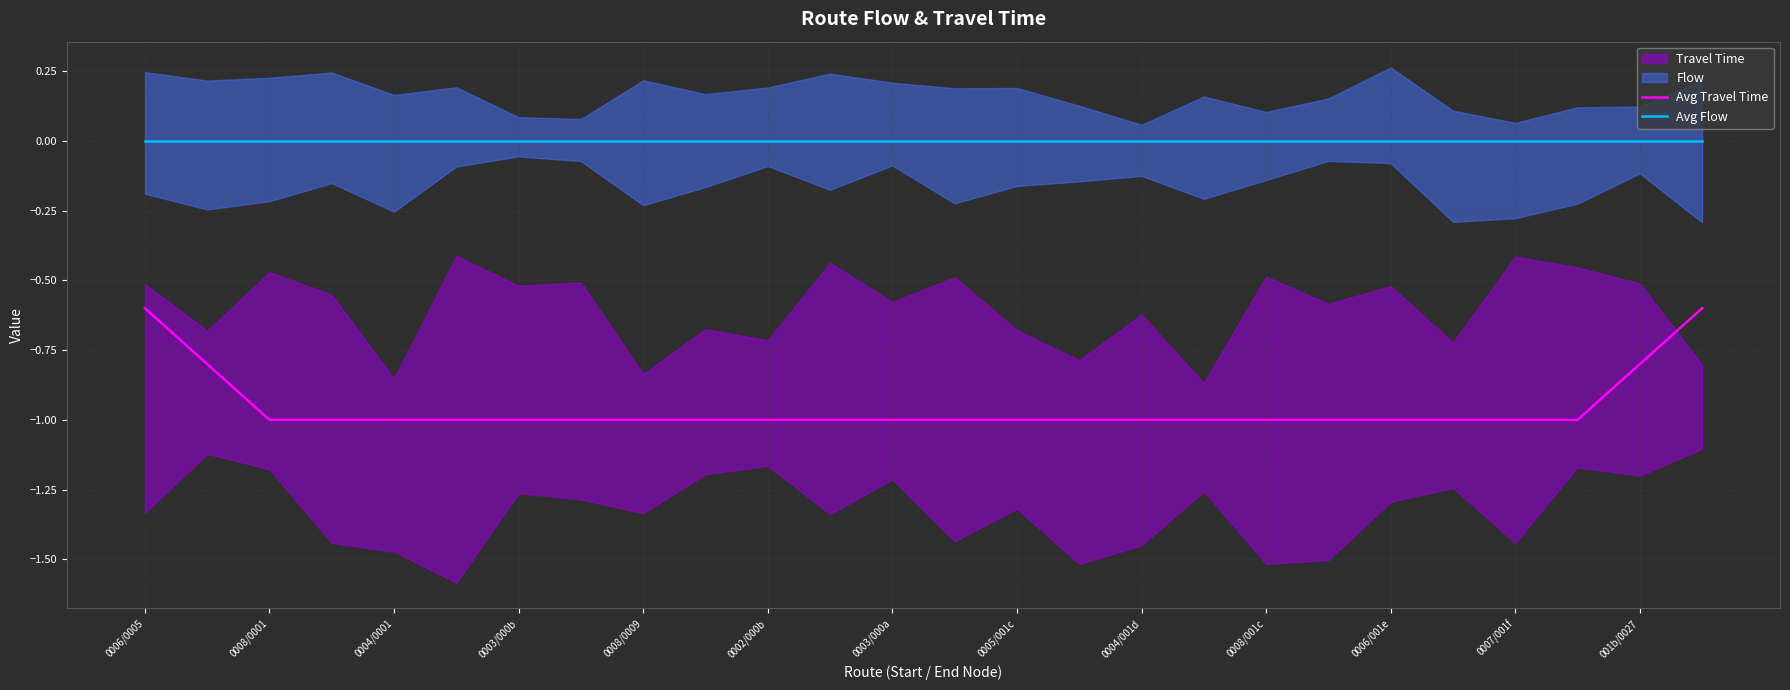

Is the value of Avg Flow at 0008/0009 greater than the value of Avg Travel Time at 0006/0005?

Yes